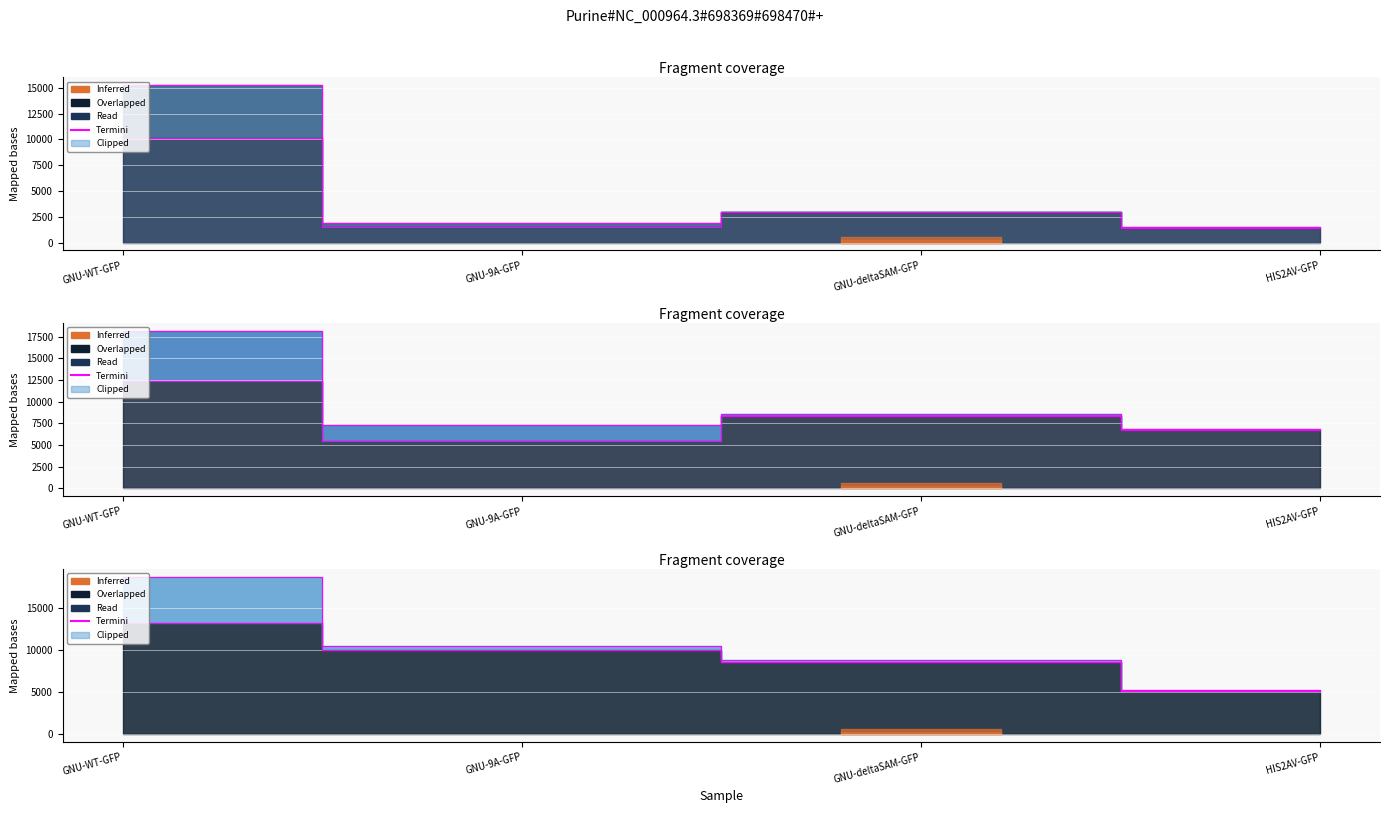

How many data points in Replicate 2 Raw GFP are above 8328?

2